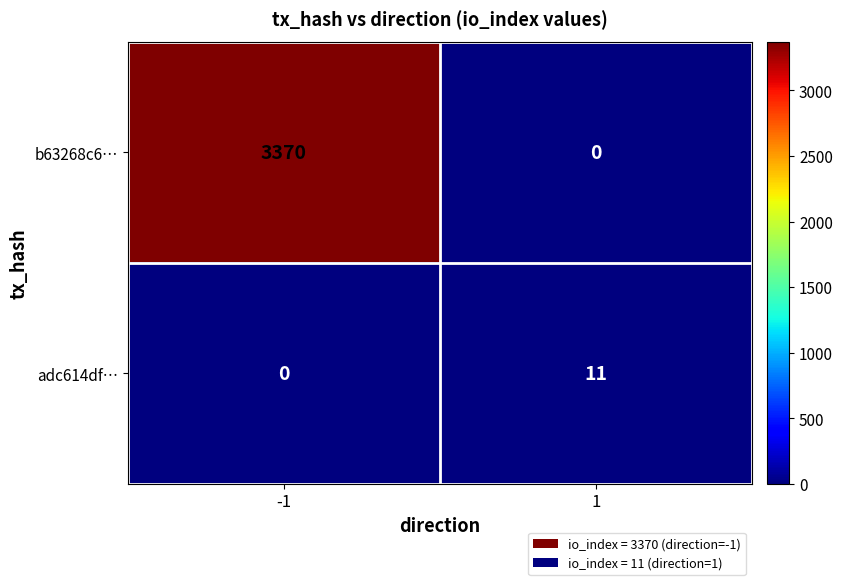

What is the total value across all series at -1?

3370